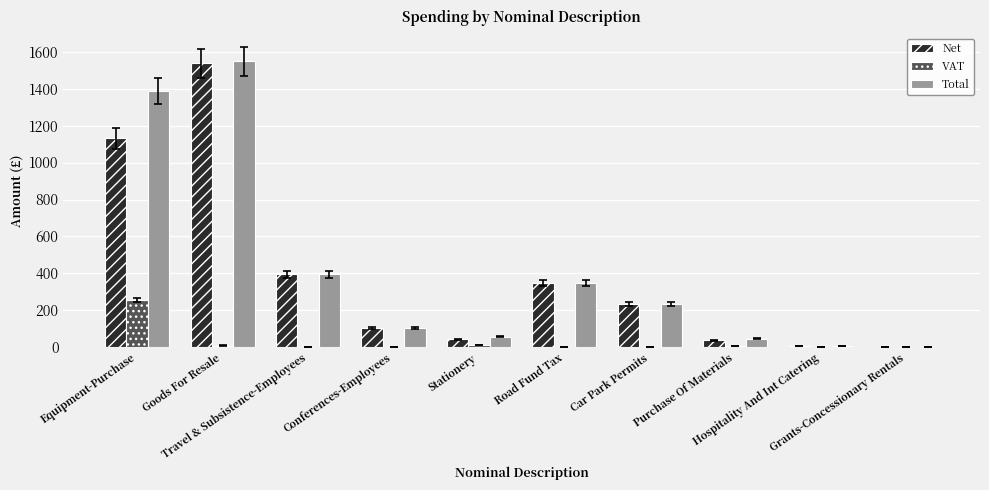

The Net series shows 233.7 at Car Park Permits. True or false?

True